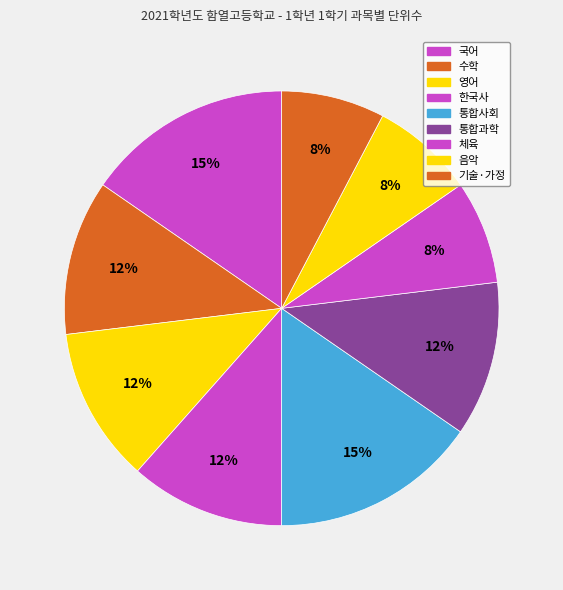

How many slices are in this pie chart?

9